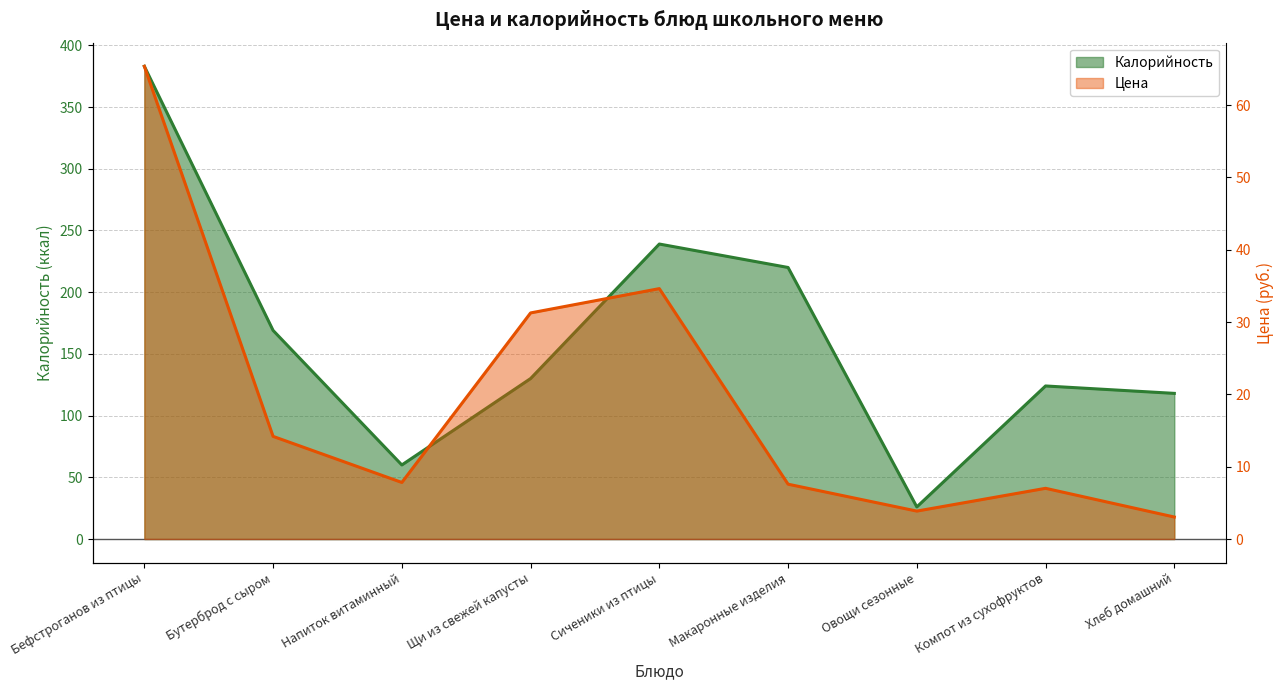

What is the average value of the Калорийность series?

163.2